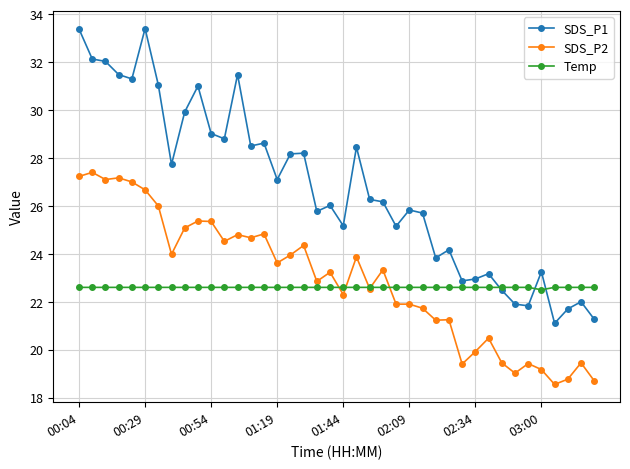

List the series in order of their peak value, highest first.

SDS_P1, SDS_P2, Temp